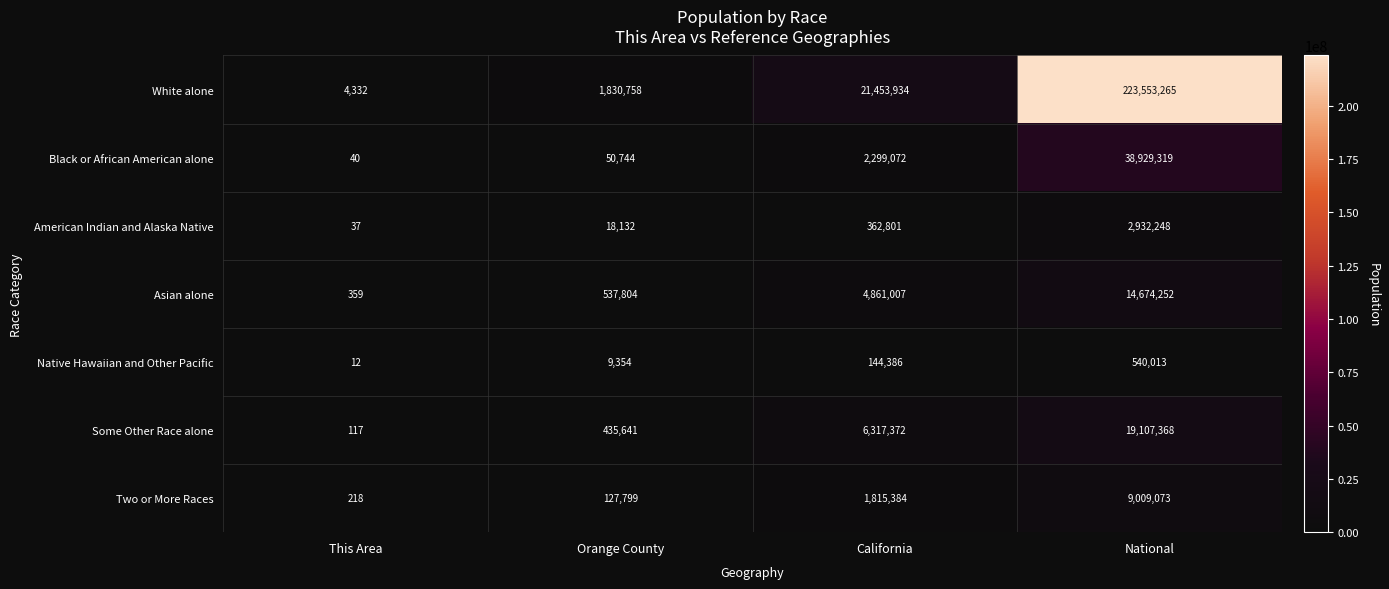

What is the difference between the maximum and second lowest values in the White alone series?

221722507